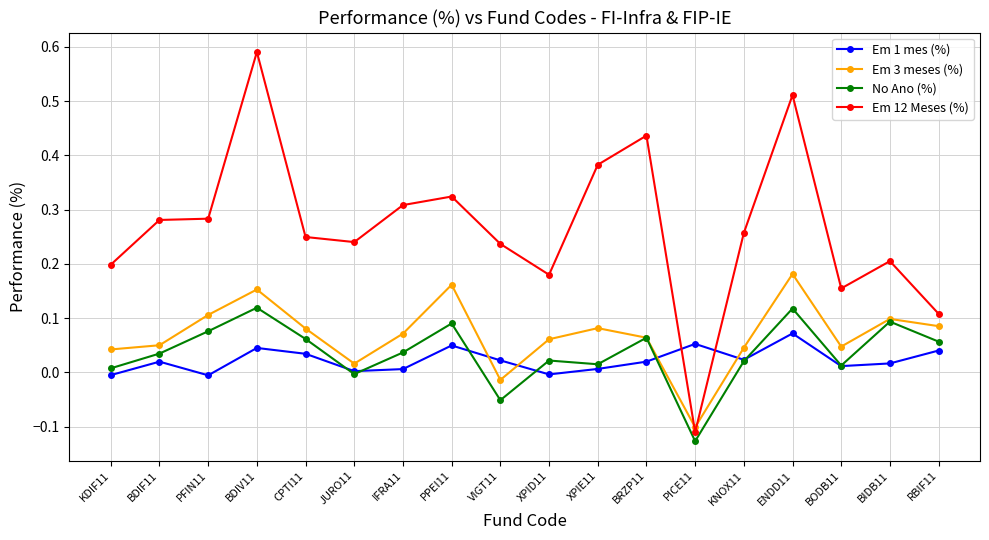

Where is the first local maximum for No Ano (%)?

BDIV11